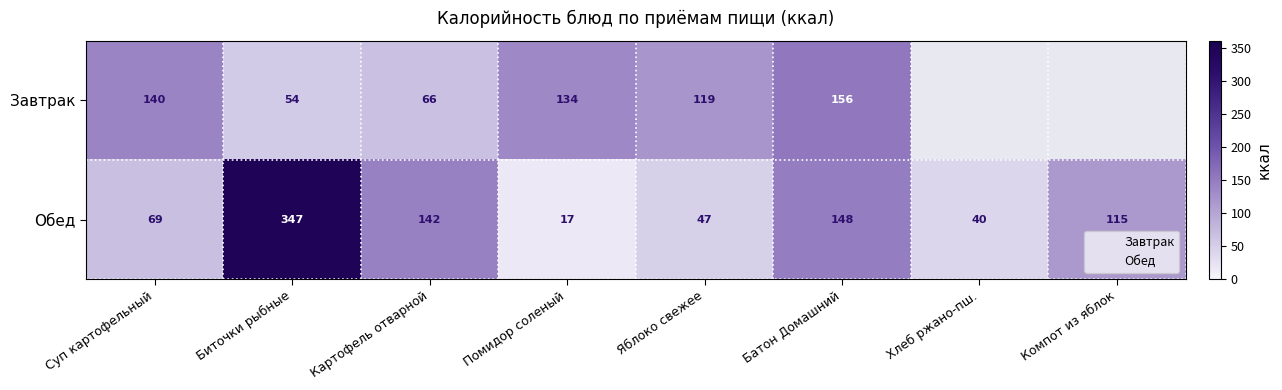

List the series in order of their peak value, highest first.

Обед, Завтрак